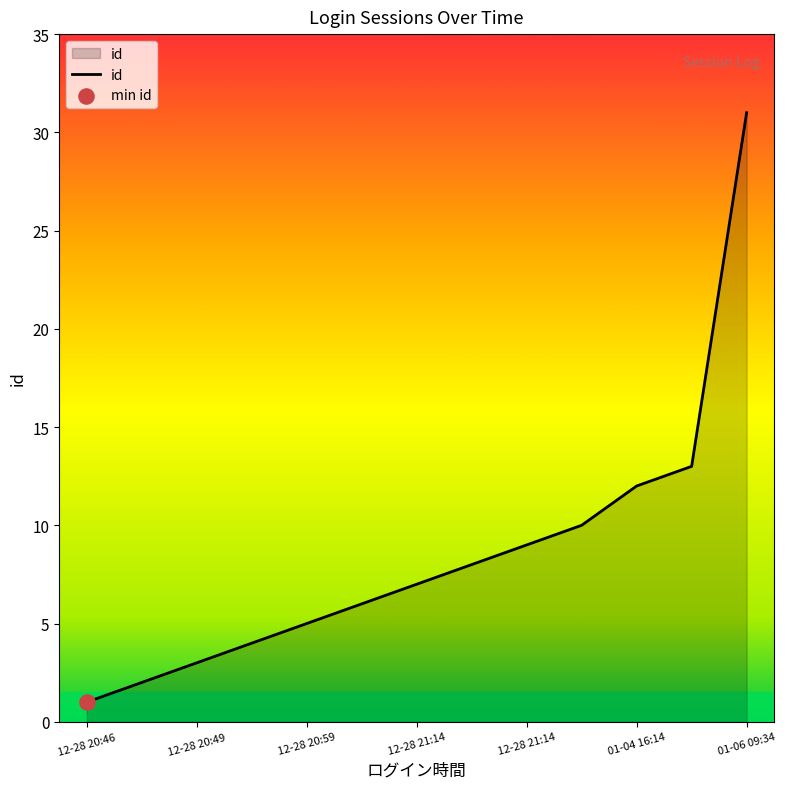

What is the difference between the maximum and minimum values?

30